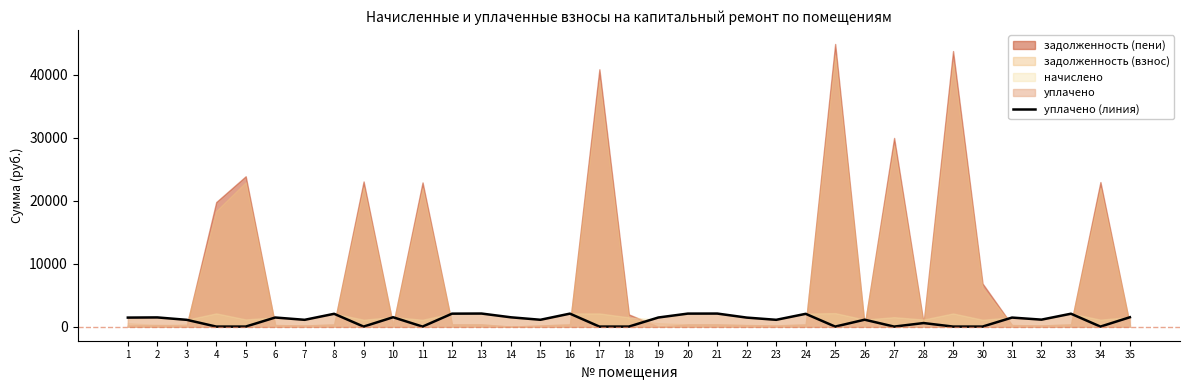

At which category does the chart reach its minimum across all series?

4